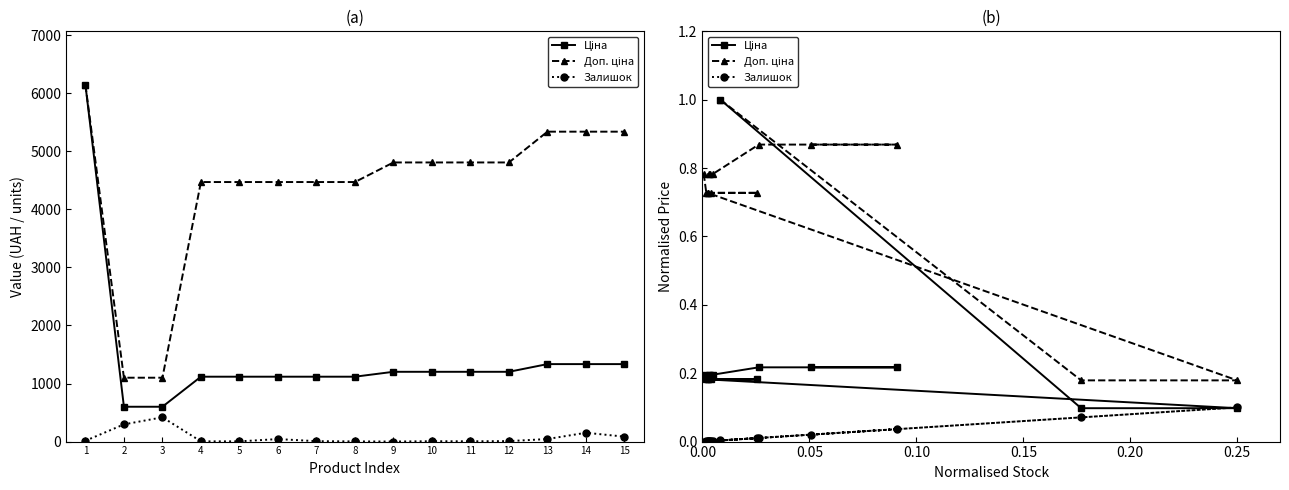

What is the greatest value displayed?

1.0